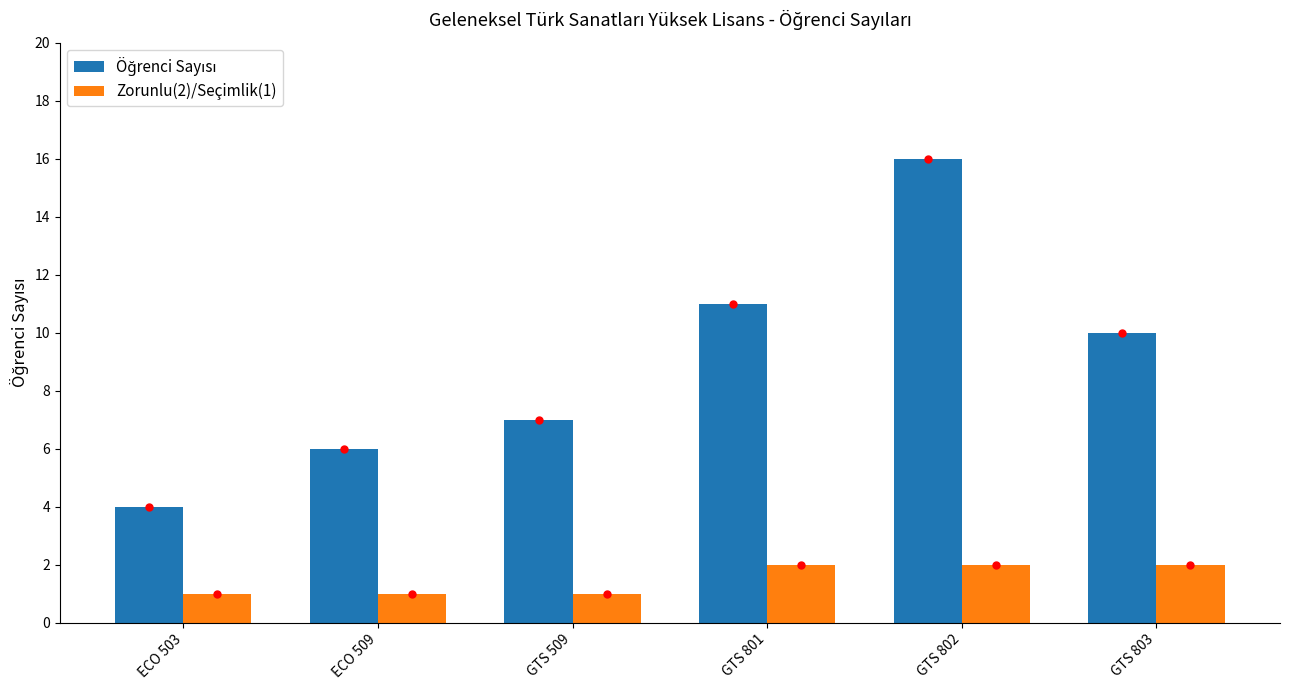

At which category does the chart reach its peak across all series?

GTS 802